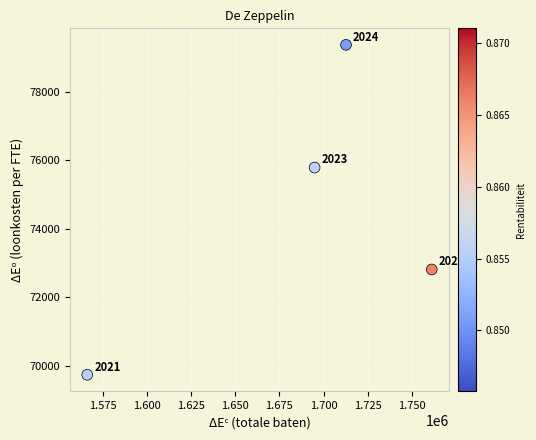

What is the average Y value?

74422.0